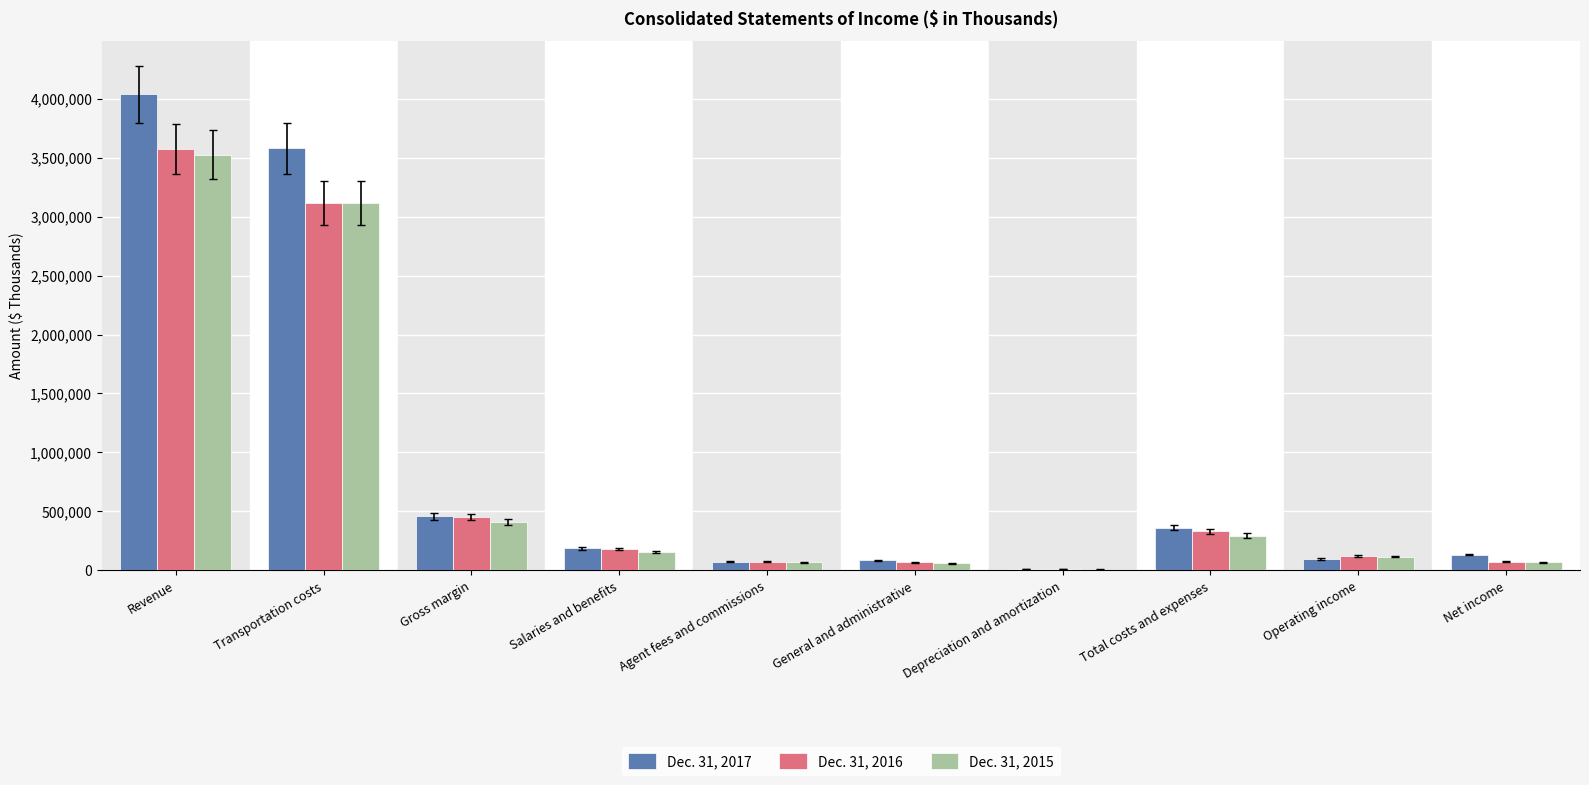

What is the greatest value displayed?

4034897